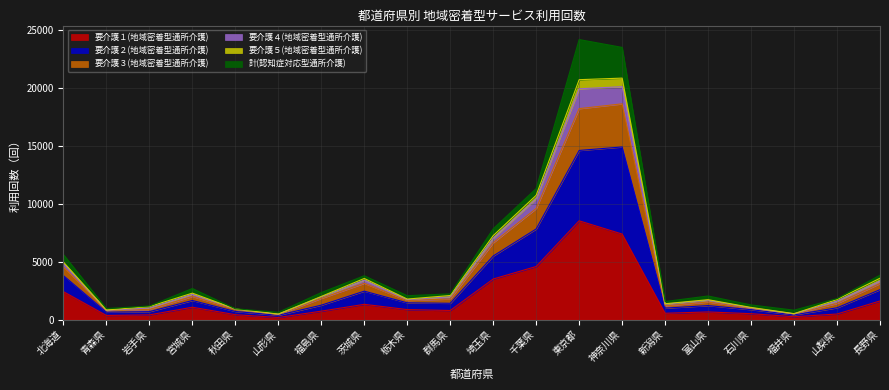

What position from the left is 長野県?

20